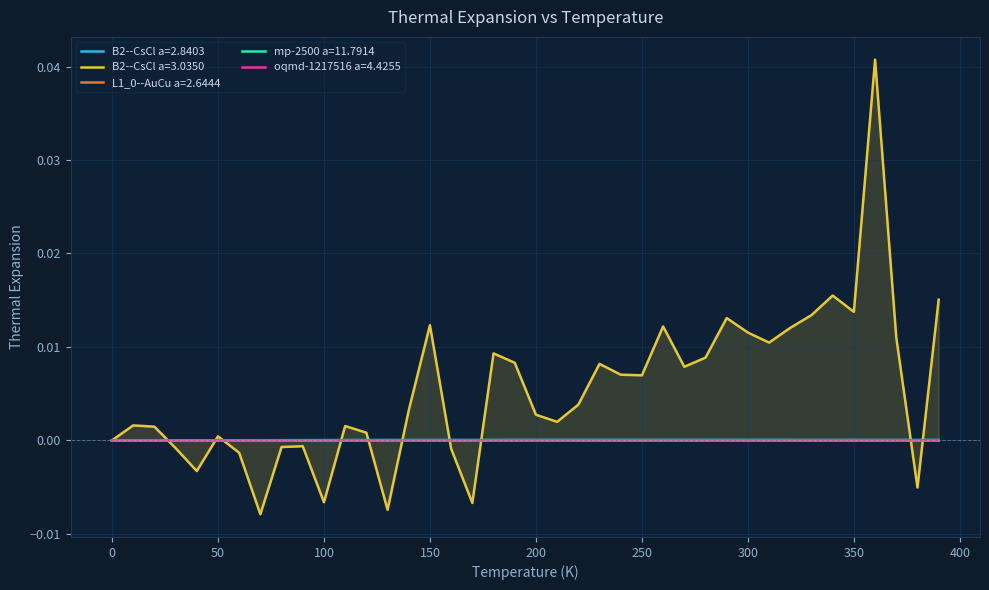

Which series has the largest total across all categories?

B2--CsCl a=3.0350